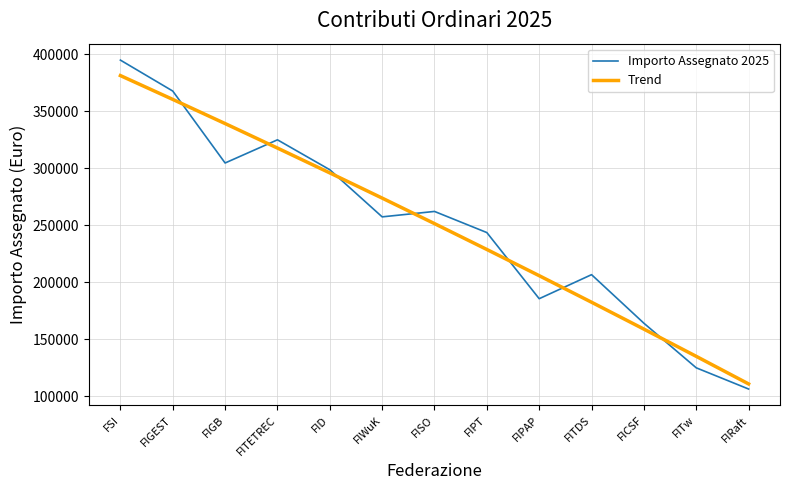

At which category does the chart reach its peak across all series?

FSI